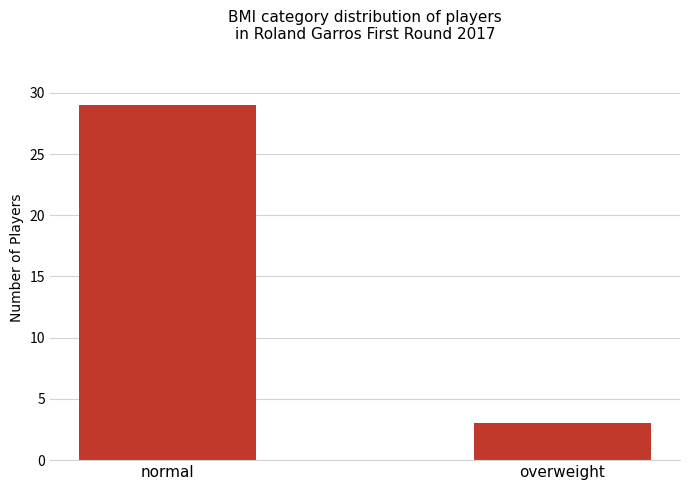

Which category has the lowest value across all series?

overweight